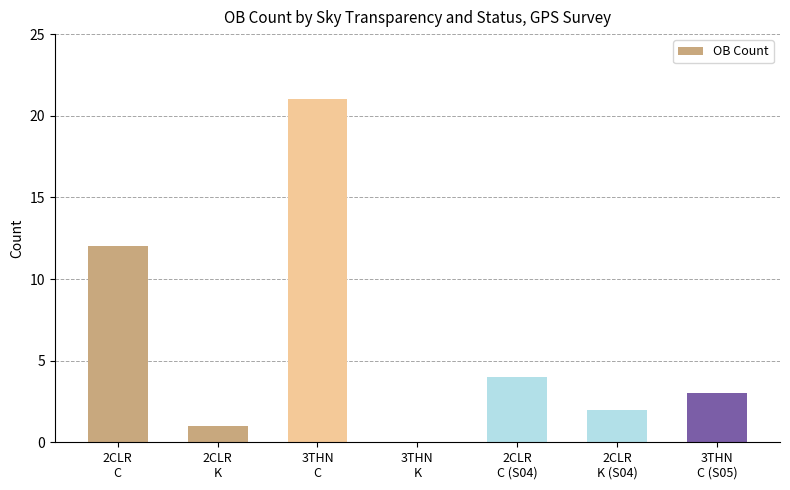

What is the difference between the values at 2CLR
C and 2CLR
K (S04)?

10